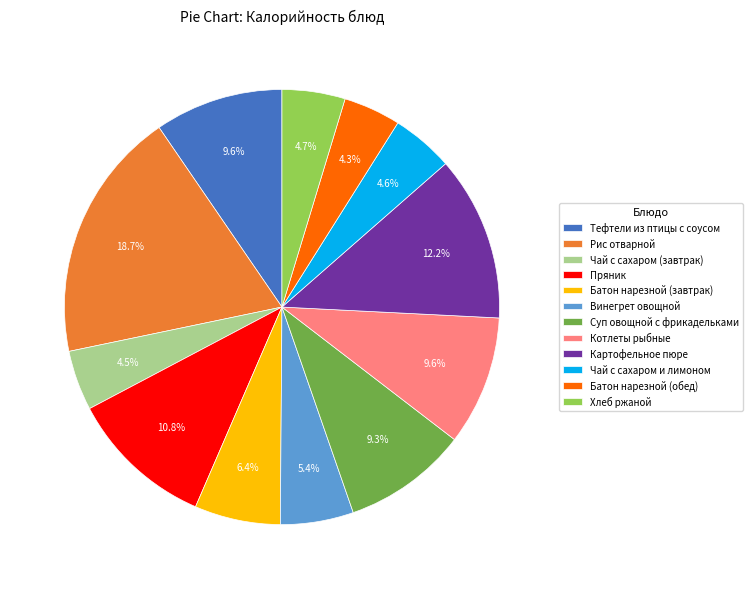

What is the largest slice in the pie chart?

Рис отварной